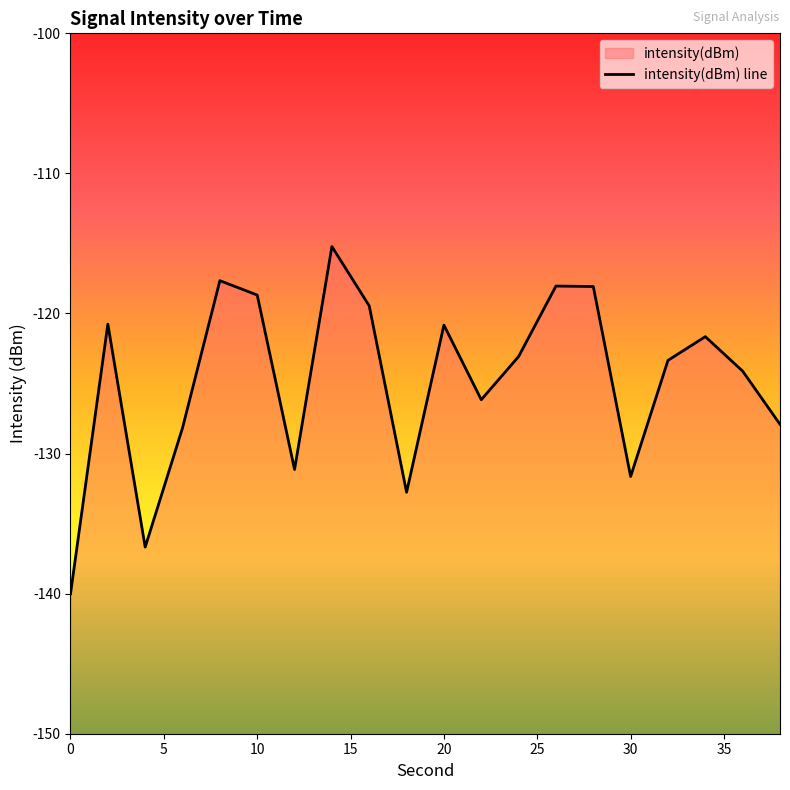

What is the difference between the second highest and minimum values?

22.4